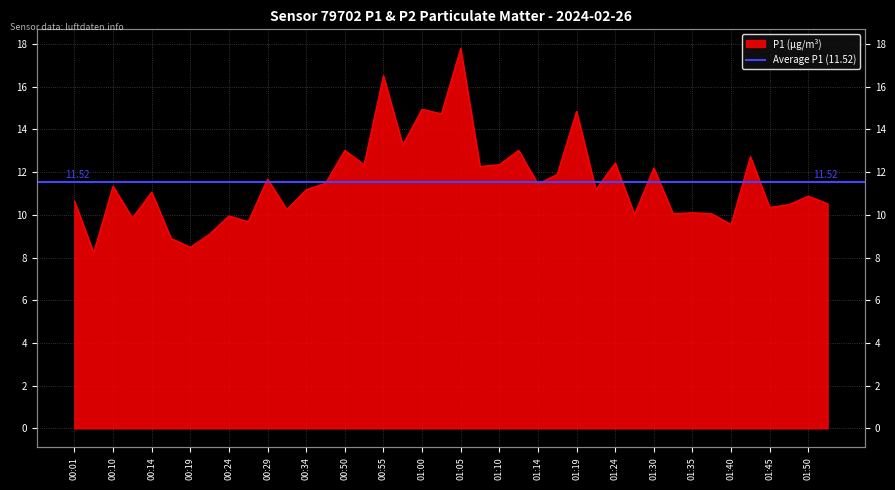

Does the chart have visible grid lines?

Yes